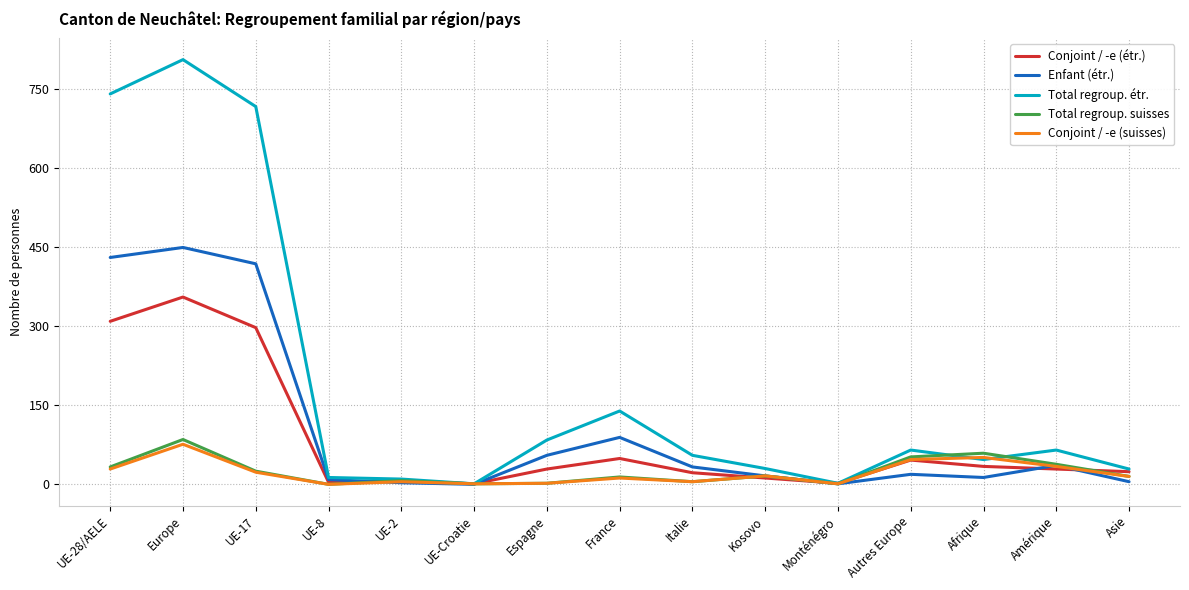

True or false: Conjoint / -e (étr.) has a value of 205 at UE-28/AELE.

False